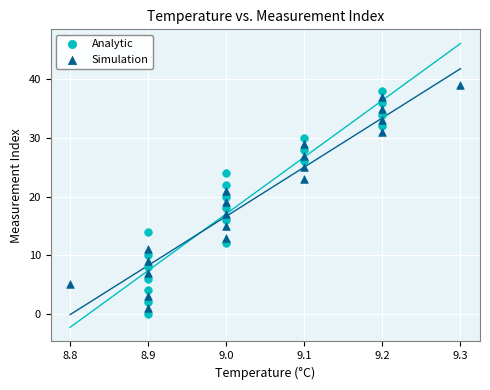

Which series contains the lowest Y value?

Analytic